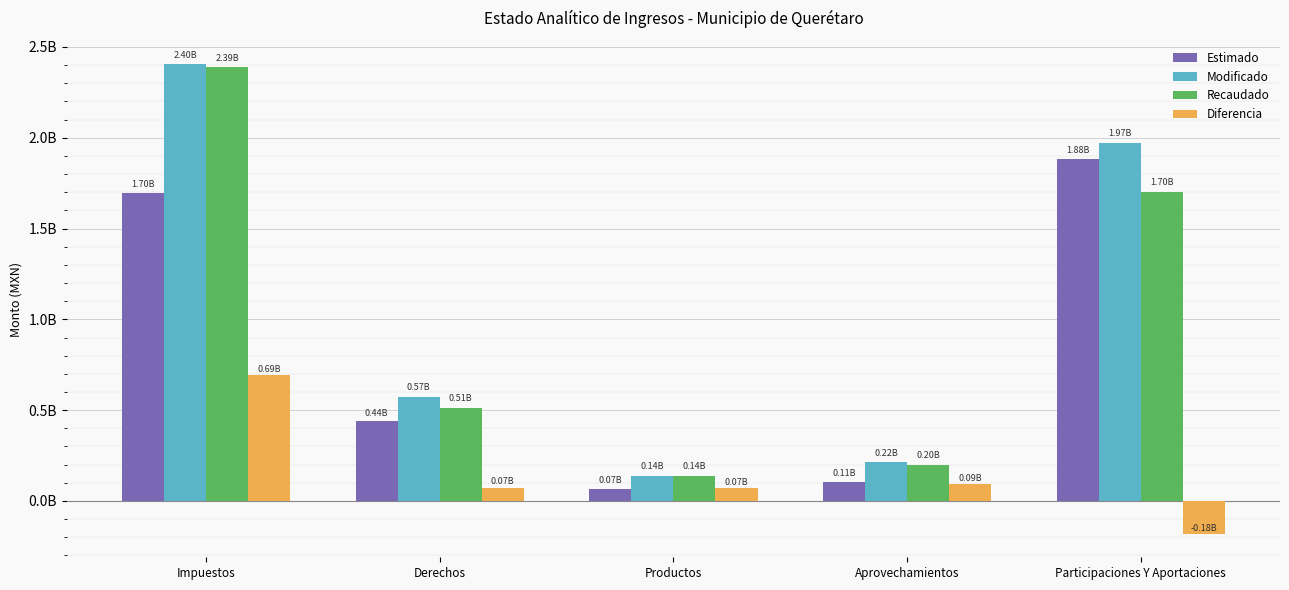

What are all the series names shown in the legend?

Estimado, Modificado, Recaudado, Diferencia